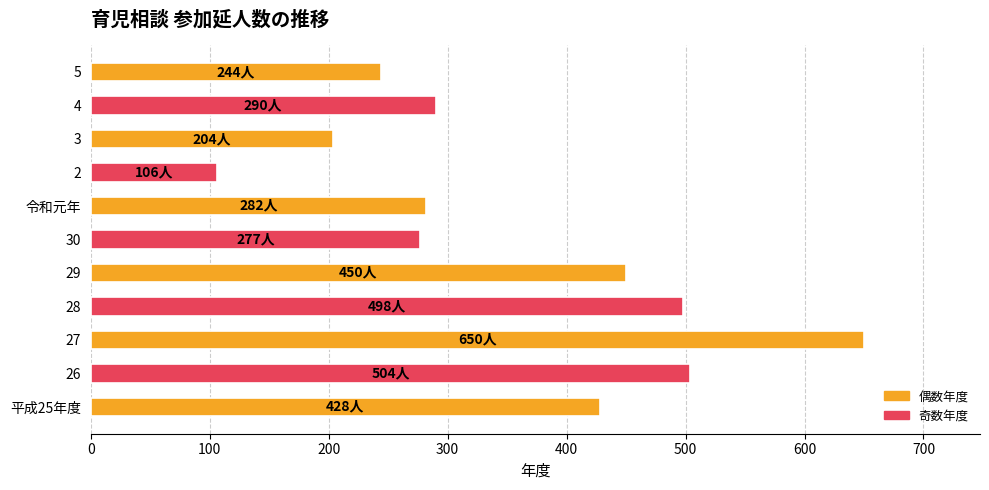

What is the greatest value displayed?

650